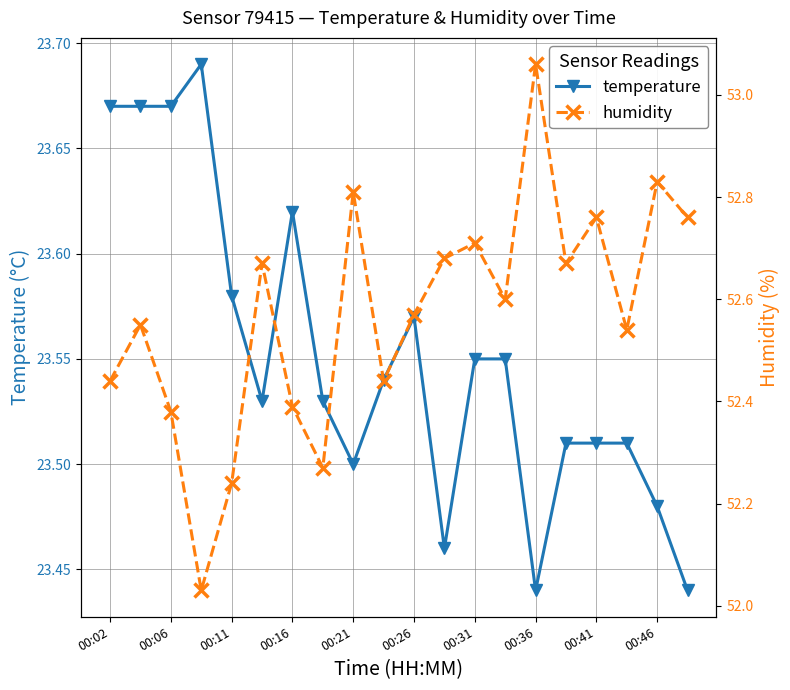

Is the value of temperature at 00:02 greater than the value of humidity at 11?

No